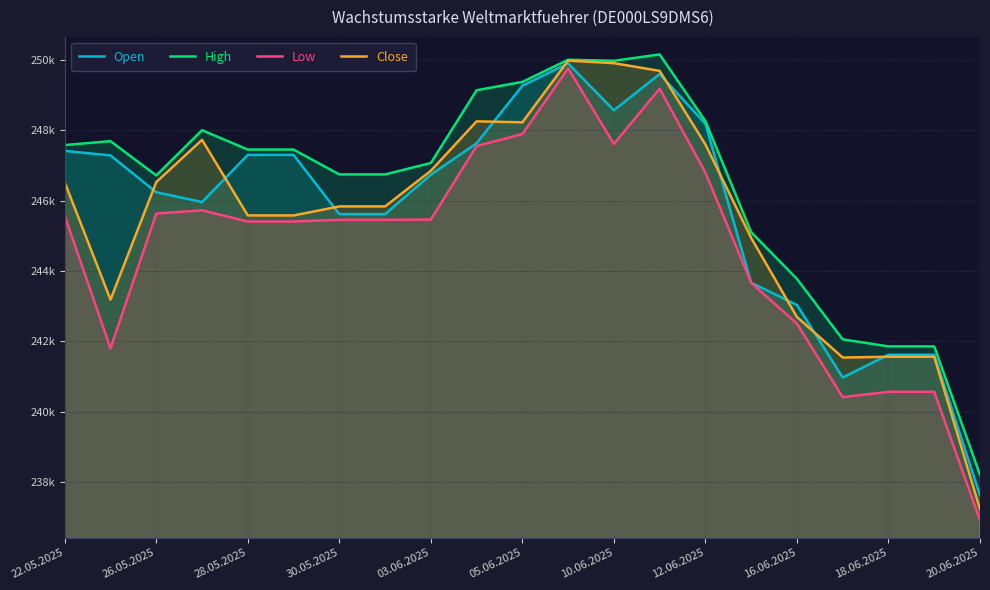

True or false: Open and High intersect in this chart.

False